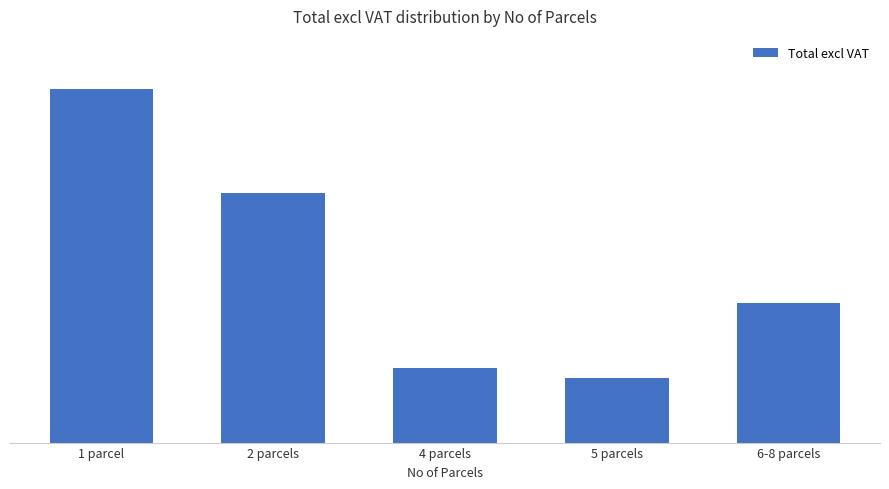

Does the chart contain any negative values?

No